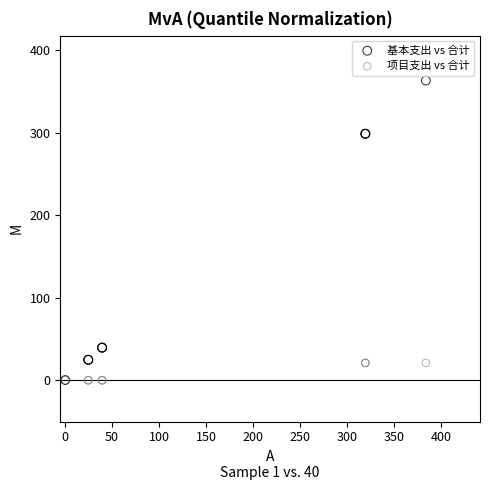

What are all the series names shown in the legend?

基本支出 vs 合计, 项目支出 vs 合计